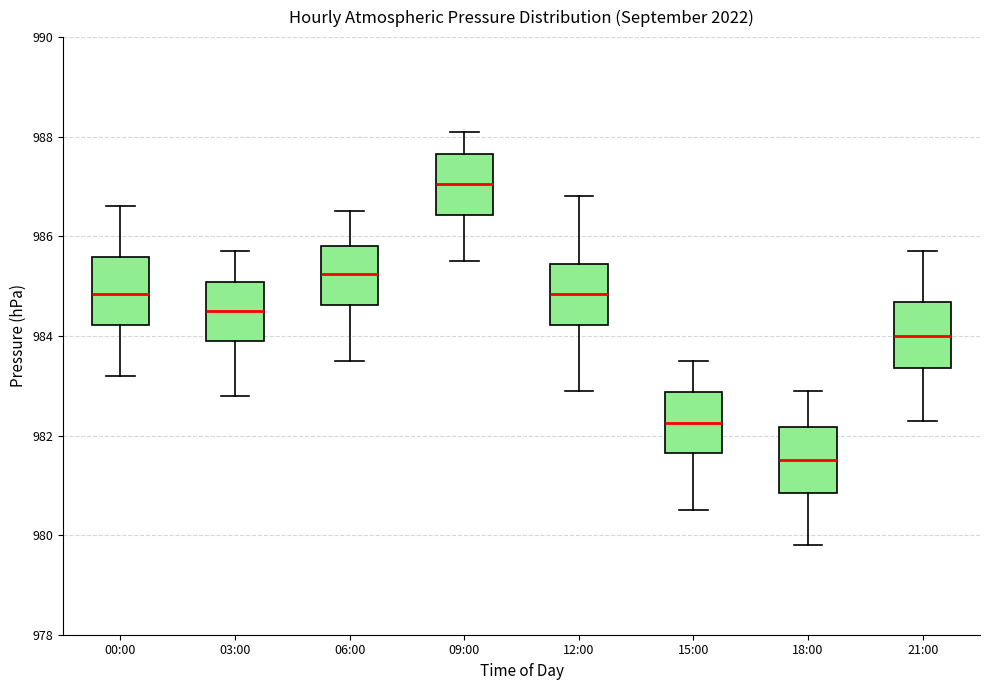

Reading left to right, read every box against the y-axis: the position of its median line, the range the box covers, and the ends of its whiskers. The values are not printed on the chart, so give them approximately, as read against the axis.

00:00: median 984.8, box 984.2 to 985.6, whiskers 983.2 to 986.6
03:00: median 984.6, box 984.0 to 985.0, whiskers 982.8 to 985.8
06:00: median 985.2, box 984.6 to 985.8, whiskers 983.6 to 986.6
09:00: median 987.0, box 986.4 to 987.6, whiskers 985.6 to 988.2
12:00: median 984.8, box 984.2 to 985.4, whiskers 983.0 to 986.8
15:00: median 982.2, box 981.6 to 982.8, whiskers 980.6 to 983.6
18:00: median 981.6, box 980.8 to 982.2, whiskers 979.8 to 983.0
21:00: median 984.0, box 983.4 to 984.6, whiskers 982.4 to 985.8